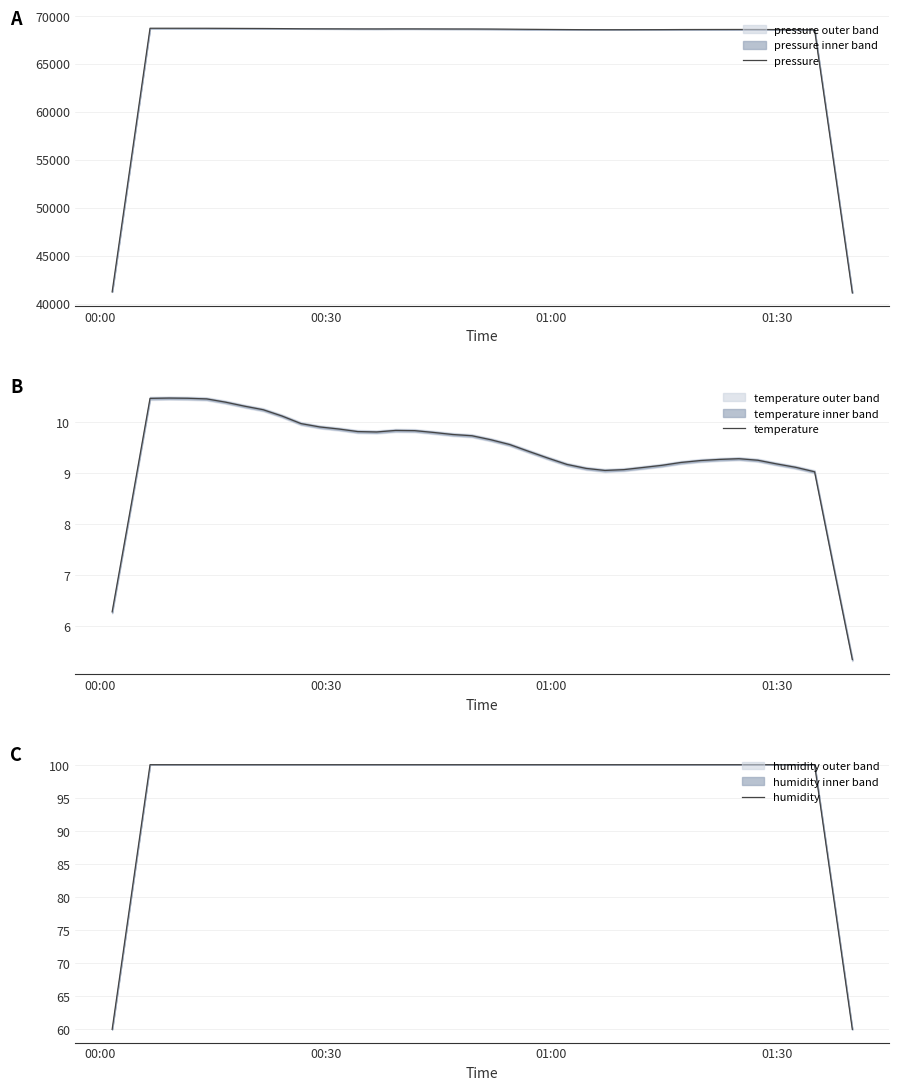

What is the highest value of the pressure series?

68688.4